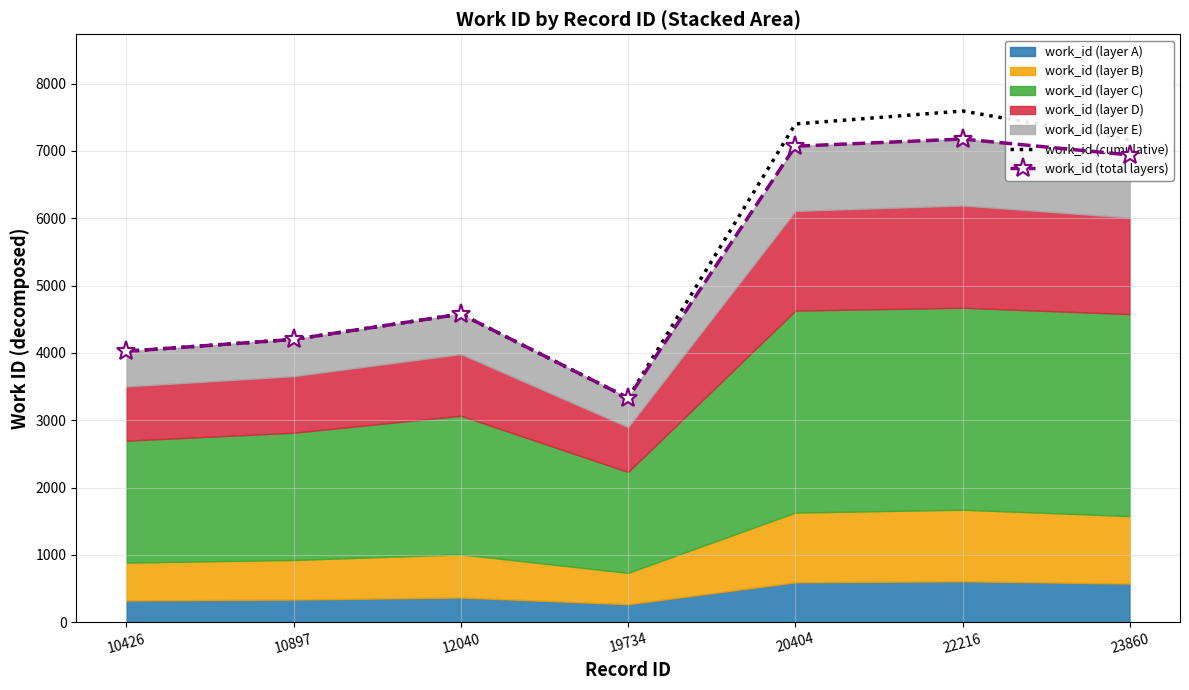

What is the difference between the maximum and minimum values in the work_id (total layers) series?

3846.2